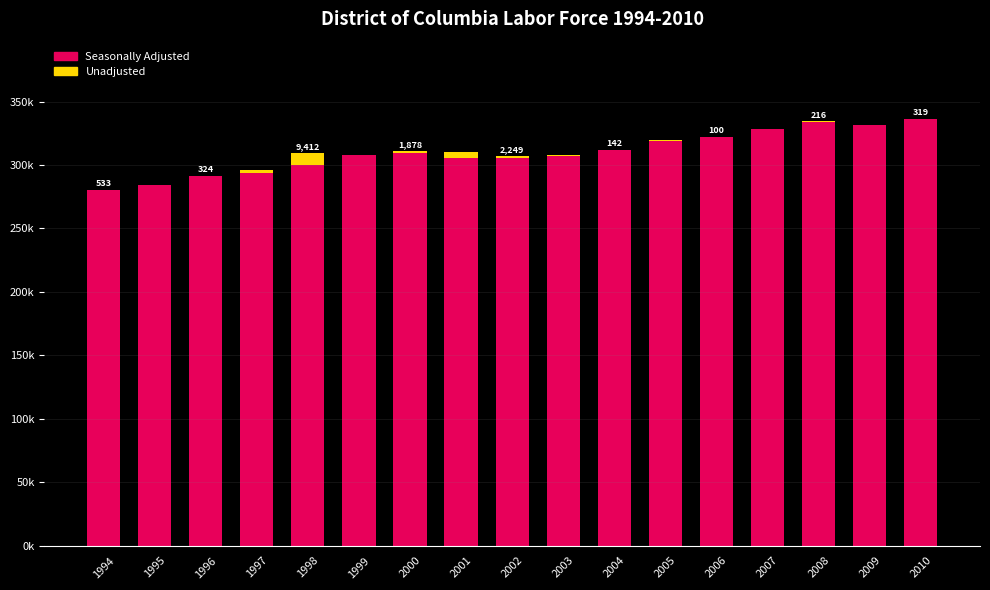

At which category is the sum across all series the highest?

2010